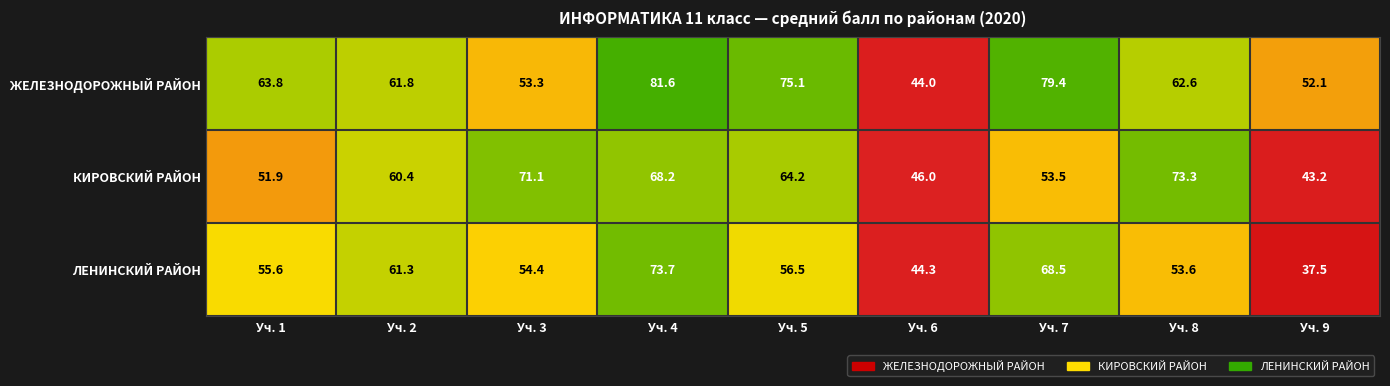

At Уч. 2, list the series in order from largest to smallest.

ЖЕЛЕЗНОДОРОЖНЫЙ РАЙОН, ЛЕНИНСКИЙ РАЙОН, КИРОВСКИЙ РАЙОН